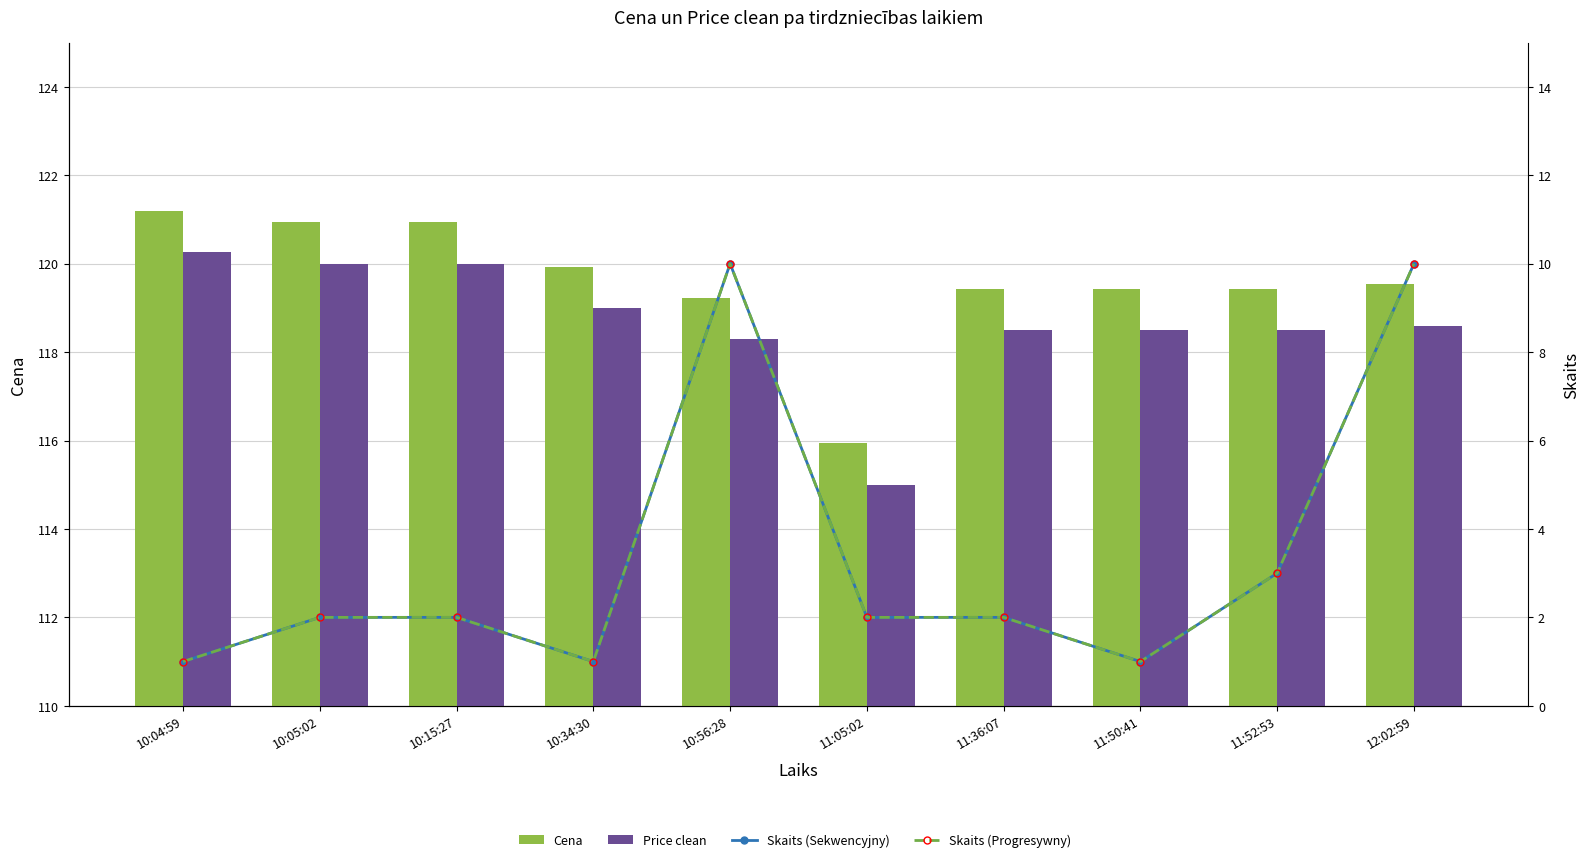

At 11:36:07, list the series in order from smallest to largest.

Skaits (Sekwencyjny), Skaits (Progresywny), Price clean, Cena